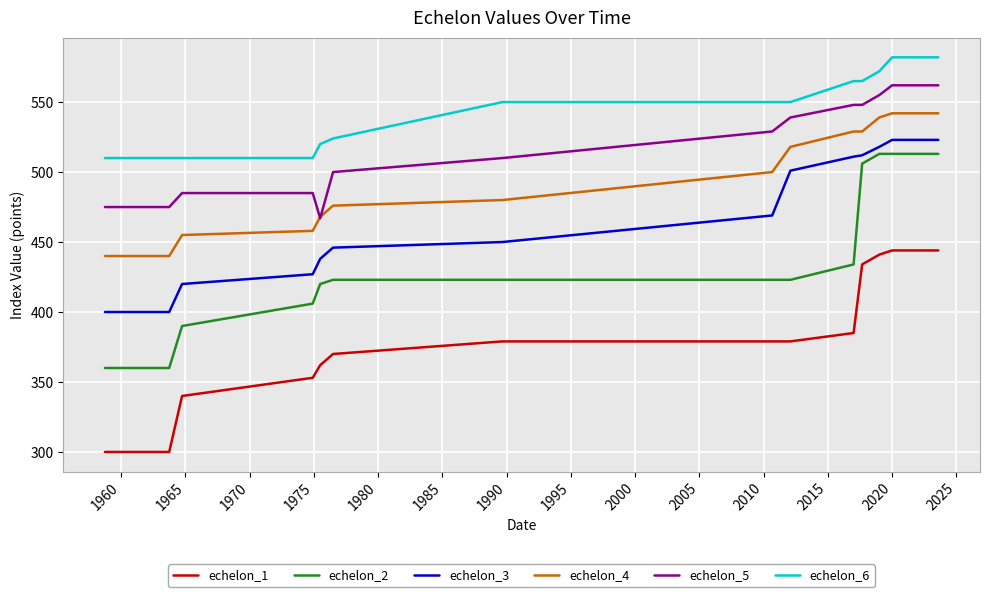

True or false: echelon_6 and echelon_2 intersect in this chart.

False